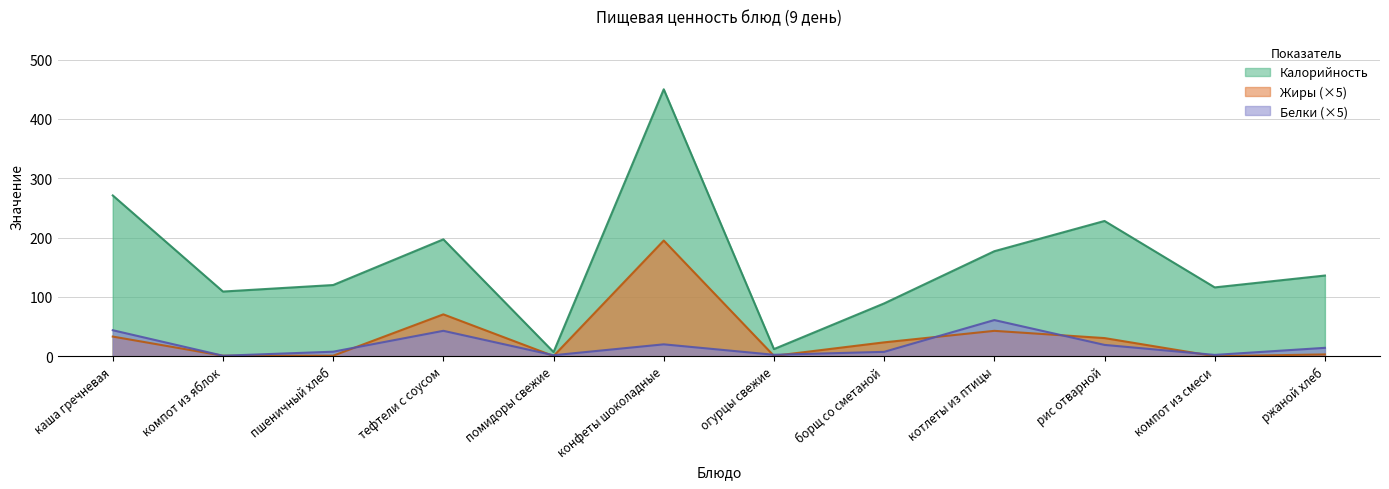

Reading left to right, extract all data points from this chart.

Калорийность: 271.0	109.0	120.0	197.0	7.0	450.0	12.0	89.0	177.0	228.0	116.0	136.0
Белки: 43.8	0.8	7.6	42.8	1.7	20.0	2.4	7.3	60.9	19.1	2.2	14.1
Жиры: 33.1	0.8	0.9	70.5	0.3	195.0	0.6	23.4	42.8	30.6	0.0	3.0